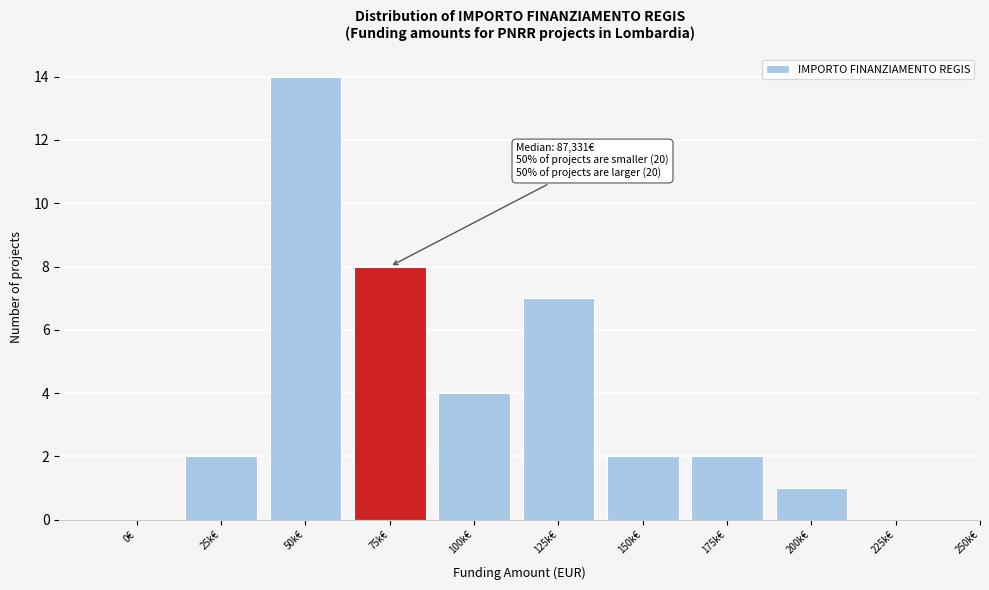

Reading left to right, transcribe all the data shown in this chart.

0€=0	25k€=2	50k€=14	75k€=8	100k€=4	125k€=7	150k€=2	175k€=2	200k€=1	225k€=0